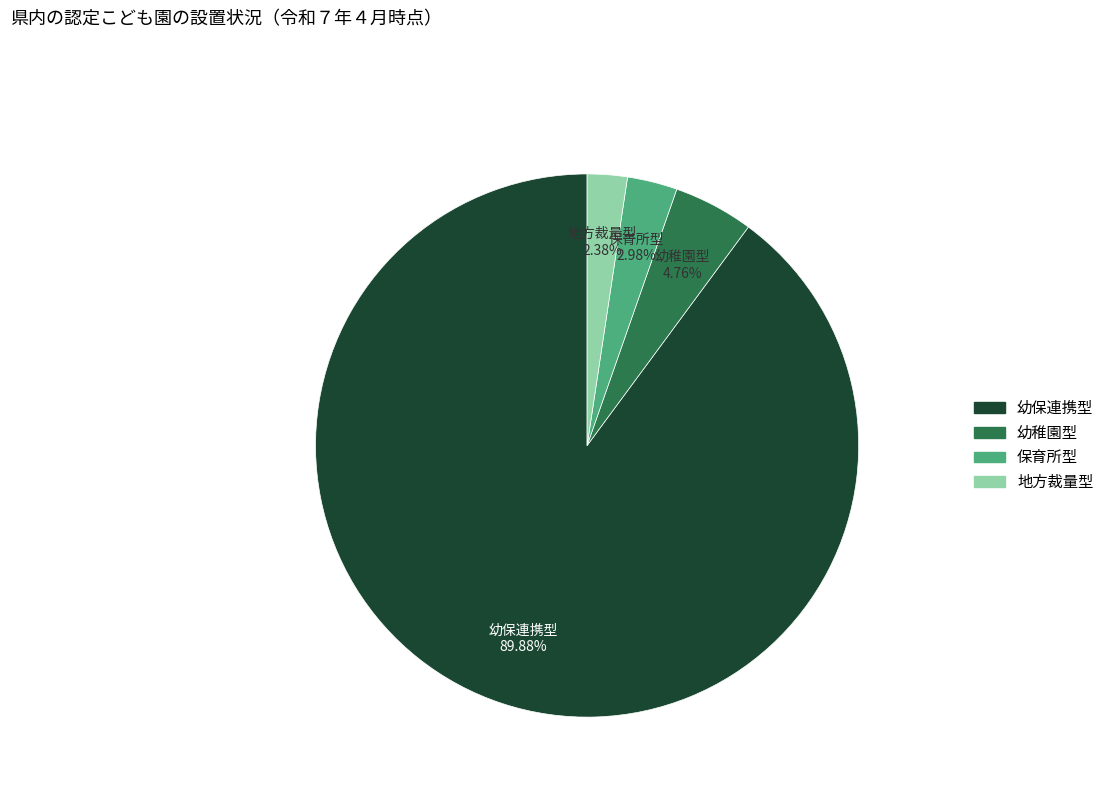

To the nearest percent, what is the combined percentage of 幼保連携型 and 保育所型?

93%